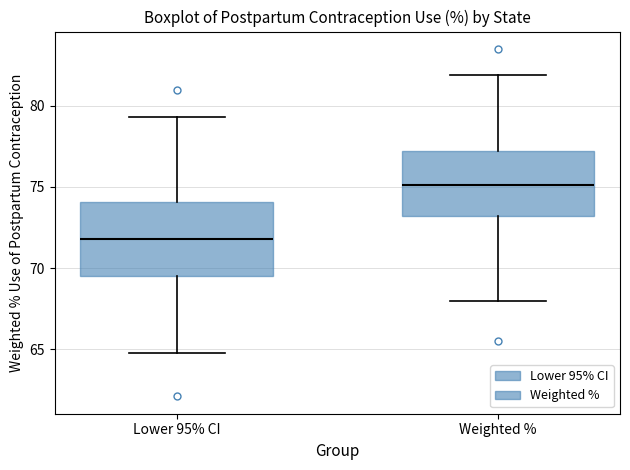

Reading left to right, transcribe this box plot: for each box, give where its median line is, the range the box spans, and where its two whiskers end, as read against the y-axis. The values are not printed on the chart, so give them approximately, as read against the axis.

Lower 95% CI: median 72.0, box 69.5 to 74.0, whiskers 65.0 to 79.5
Weighted %: median 75.0, box 73.0 to 77.0, whiskers 68.0 to 82.0